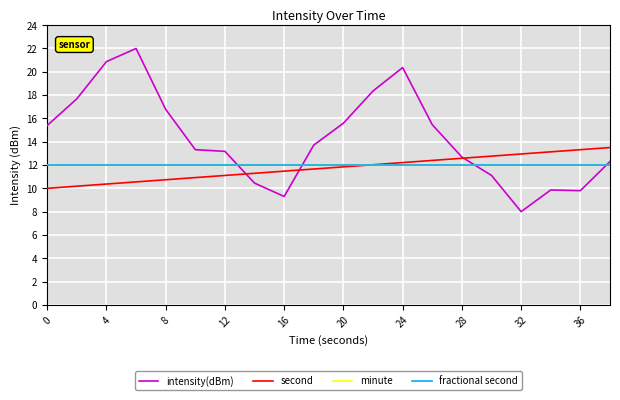

Does the chart have visible grid lines?

Yes